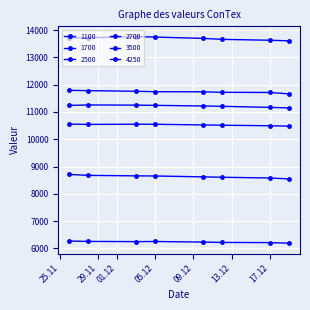

How many categories are shown in the chart?

8